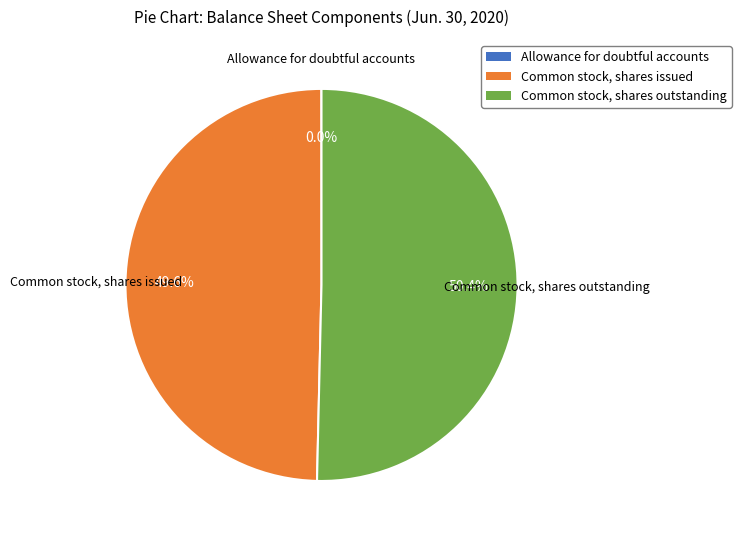

Between Common stock, shares outstanding and Common stock, shares issued, which is larger?

Common stock, shares outstanding